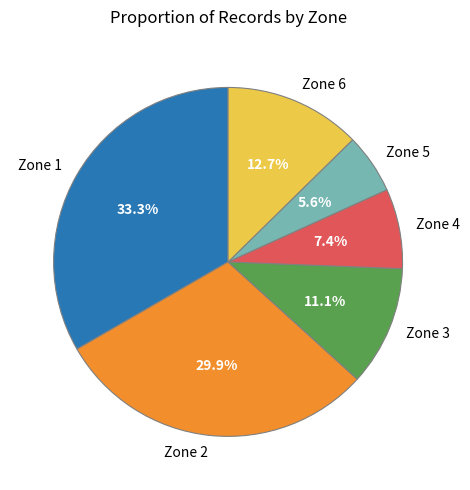

Is Zone 5 the majority of the pie?

No